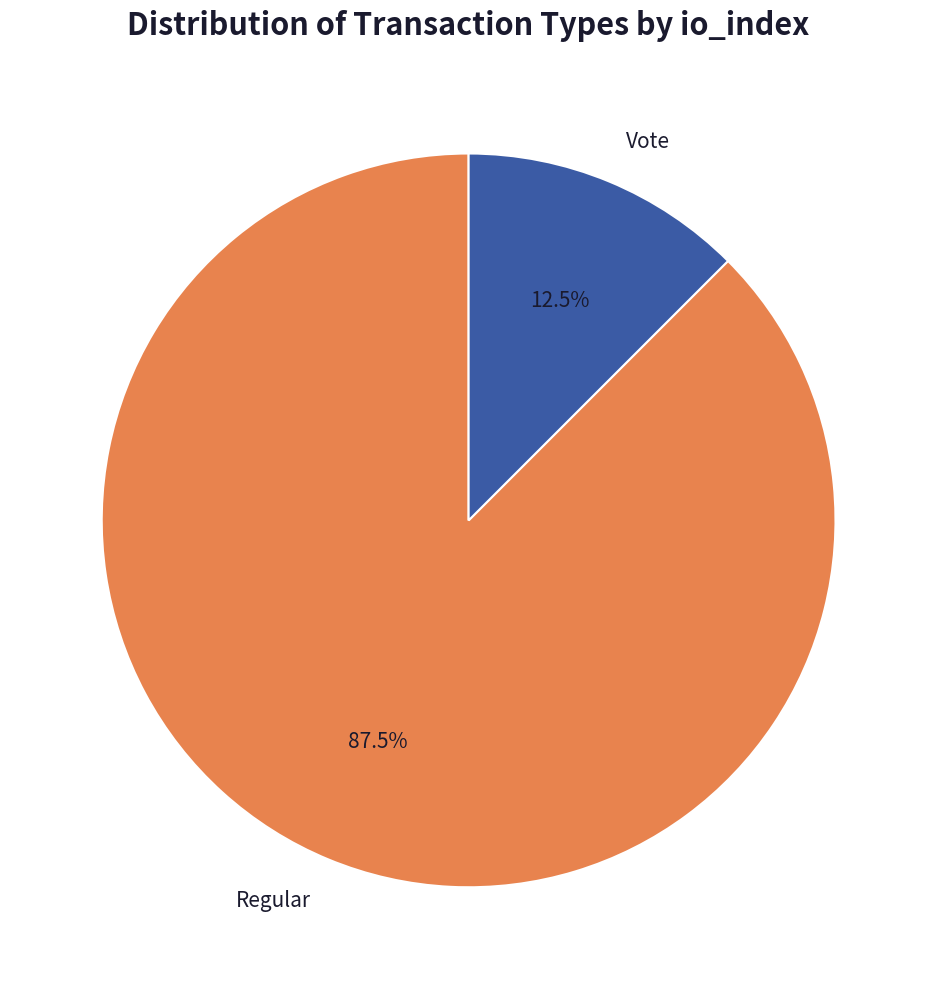

Which has a higher value, Vote or Regular?

Regular